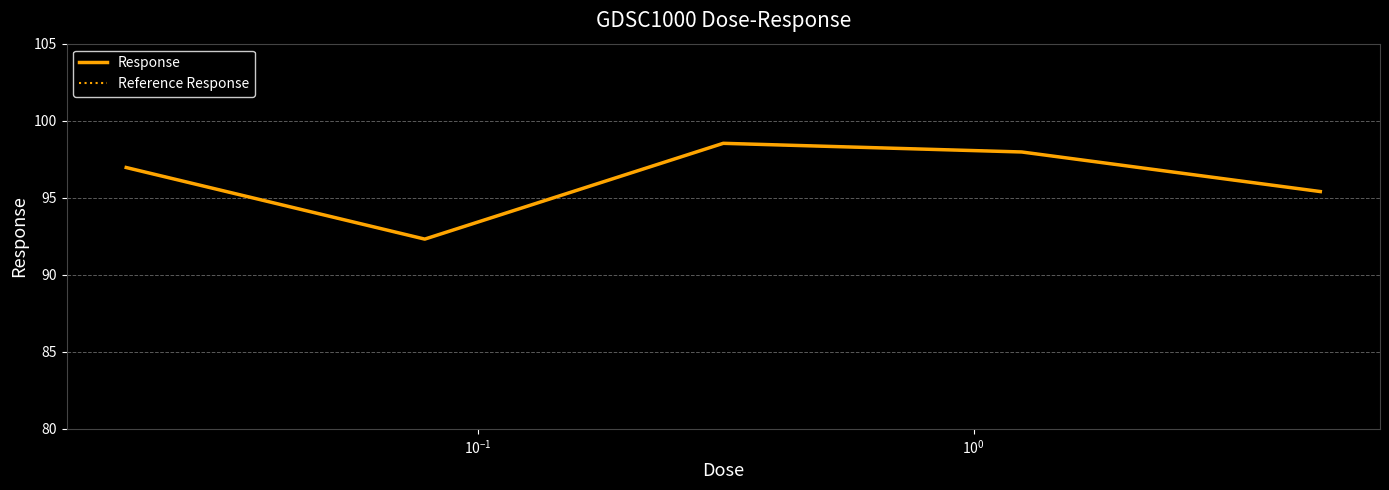

Reading left to right, extract all data points from this chart.

Response: 97.0	92.3	98.5	98.0	95.4
Reference Response: 97.0	92.3	98.5	98.0	95.4